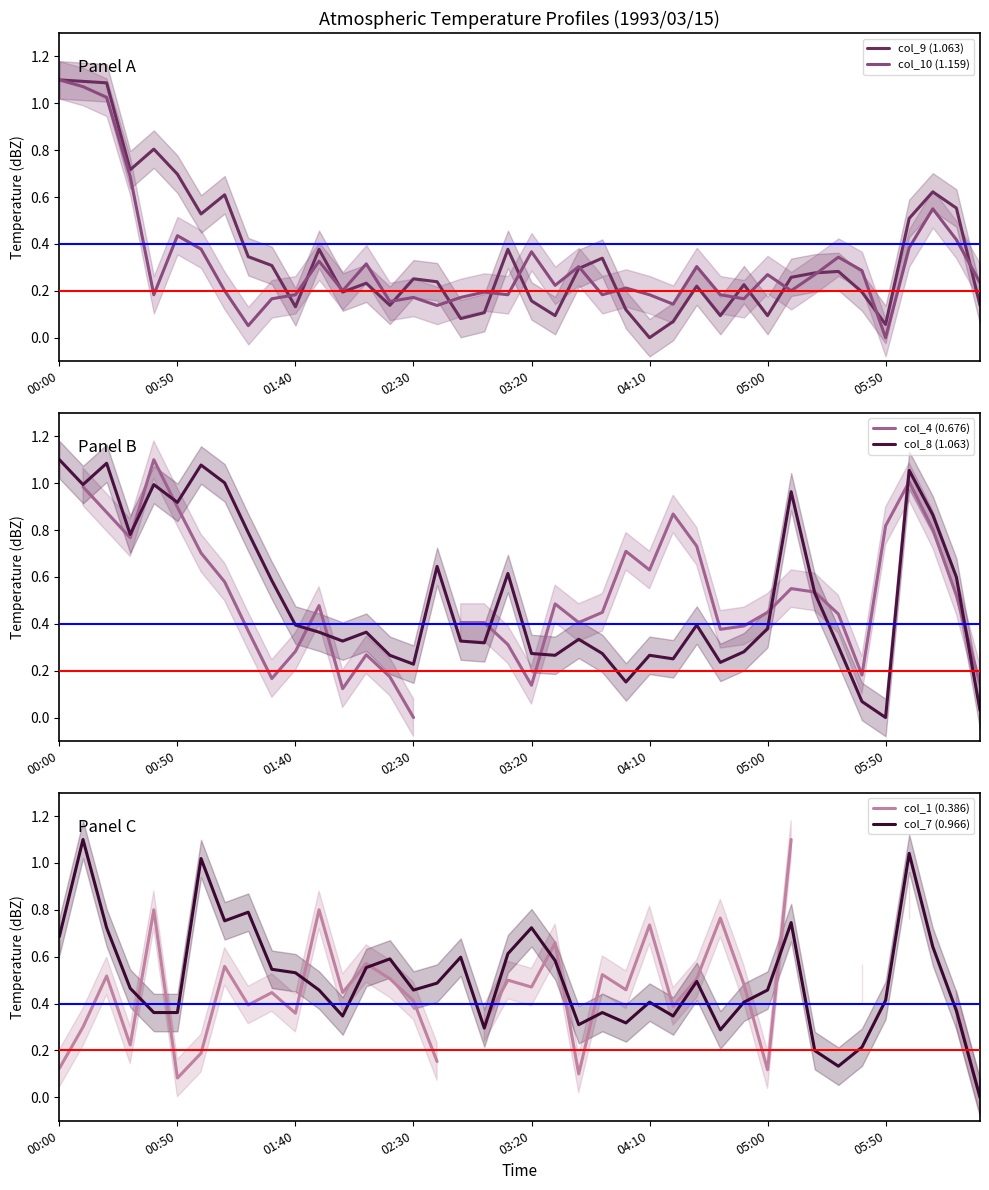

What are all the series names shown in the legend?

col_9 (1.063), col_10 (1.159), col_4 (0.676), col_8 (1.063), col_1 (0.386), col_7 (0.966)